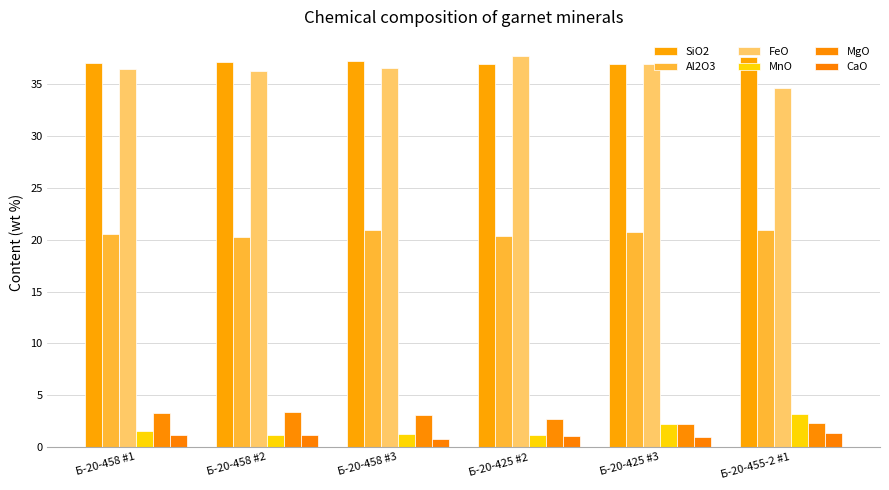

Count the number of categories in the chart.

6